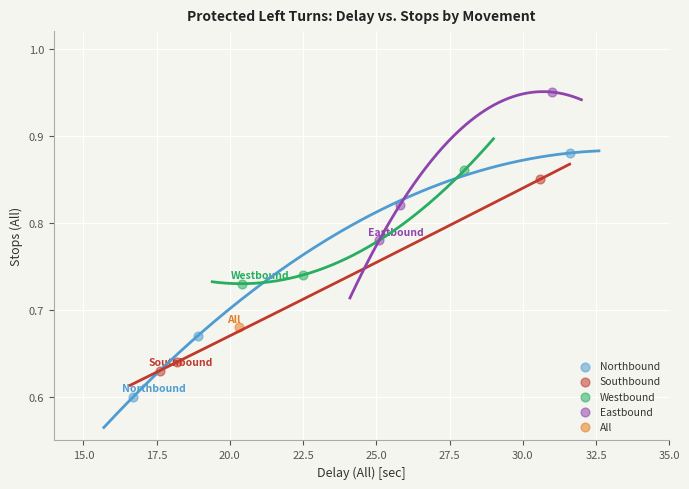

What are all the series names shown in the legend?

Northbound, Southbound, Westbound, Eastbound, All